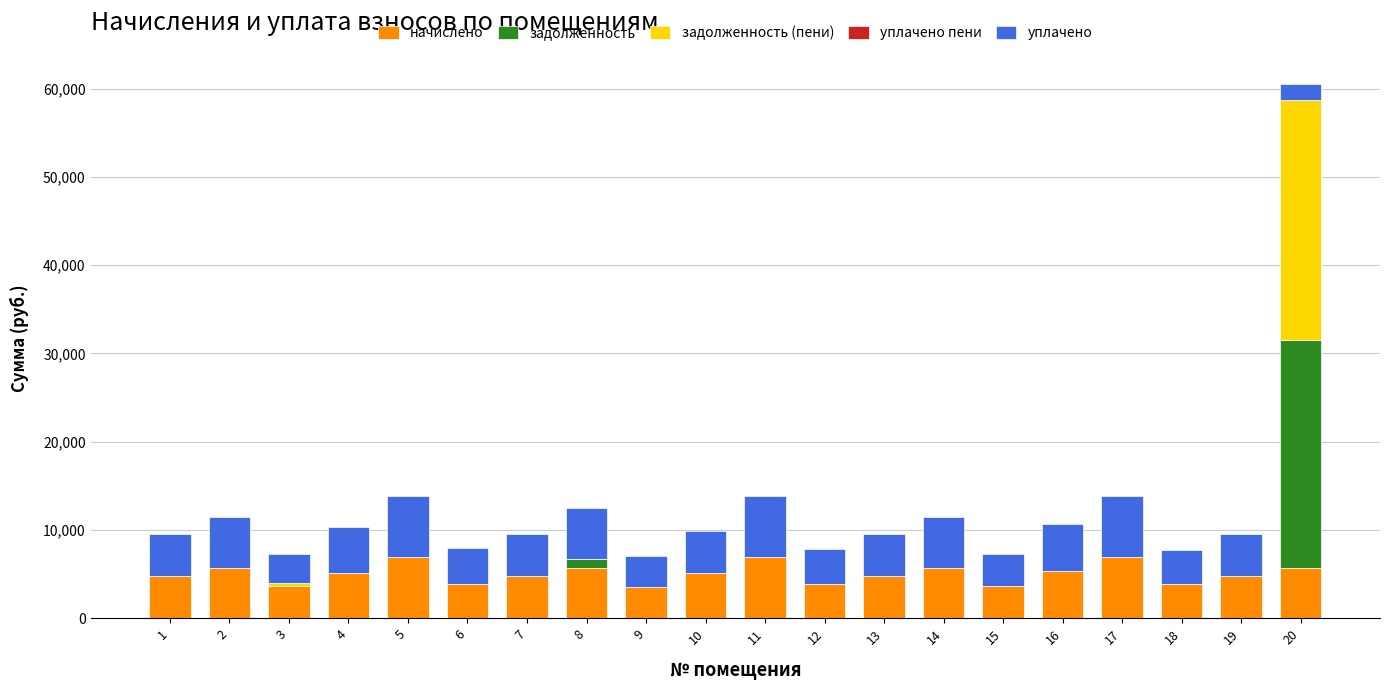

At which category is the sum across all series the highest?

20